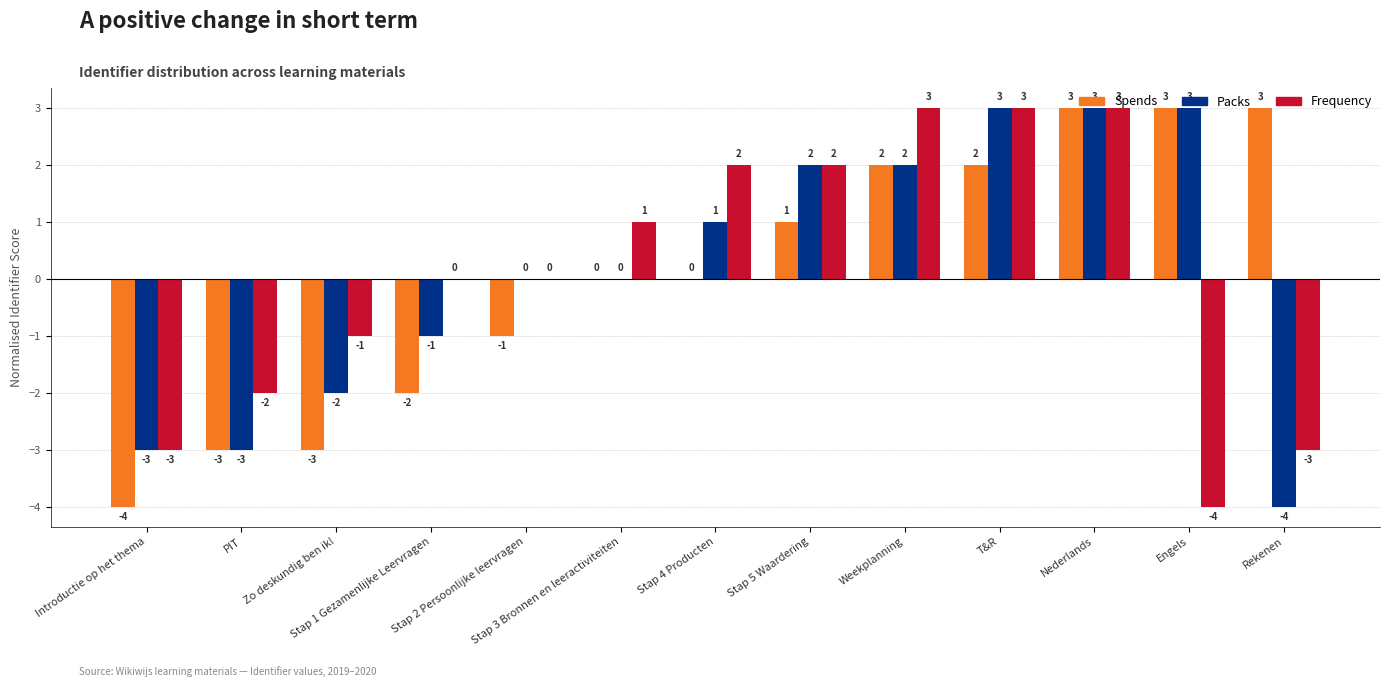

Reading left to right, what are all the values shown in this chart?

Spends: Introductie op het thema=-4	PIT=-3	Zo deskundig ben ik!=-3	Stap 1 Gezamenlijke Leervragen=-2	Stap 2 Persoonlijke leervragen=-1	Stap 3 Bronnen en leeractiviteiten=0	Stap 4 Producten=0	Stap 5 Waardering=1	Weekplanning=2	T&R=2	Nederlands=3	Engels=3	Rekenen=3
Packs: Introductie op het thema=-3	PIT=-3	Zo deskundig ben ik!=-2	Stap 1 Gezamenlijke Leervragen=-1	Stap 2 Persoonlijke leervragen=0	Stap 3 Bronnen en leeractiviteiten=0	Stap 4 Producten=1	Stap 5 Waardering=2	Weekplanning=2	T&R=3	Nederlands=3	Engels=3	Rekenen=-4
Frequency: Introductie op het thema=-3	PIT=-2	Zo deskundig ben ik!=-1	Stap 1 Gezamenlijke Leervragen=0	Stap 2 Persoonlijke leervragen=0	Stap 3 Bronnen en leeractiviteiten=1	Stap 4 Producten=2	Stap 5 Waardering=2	Weekplanning=3	T&R=3	Nederlands=3	Engels=-4	Rekenen=-3